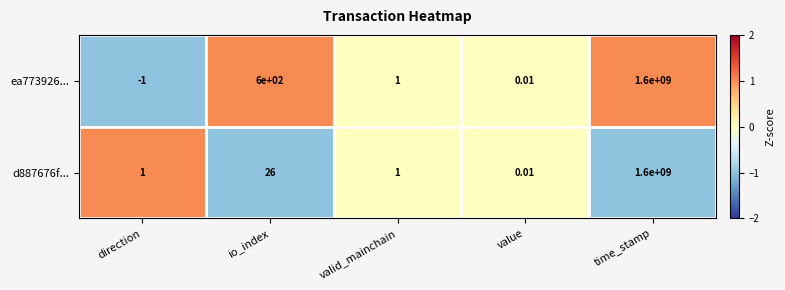

Which category has the lowest value across all series?

direction